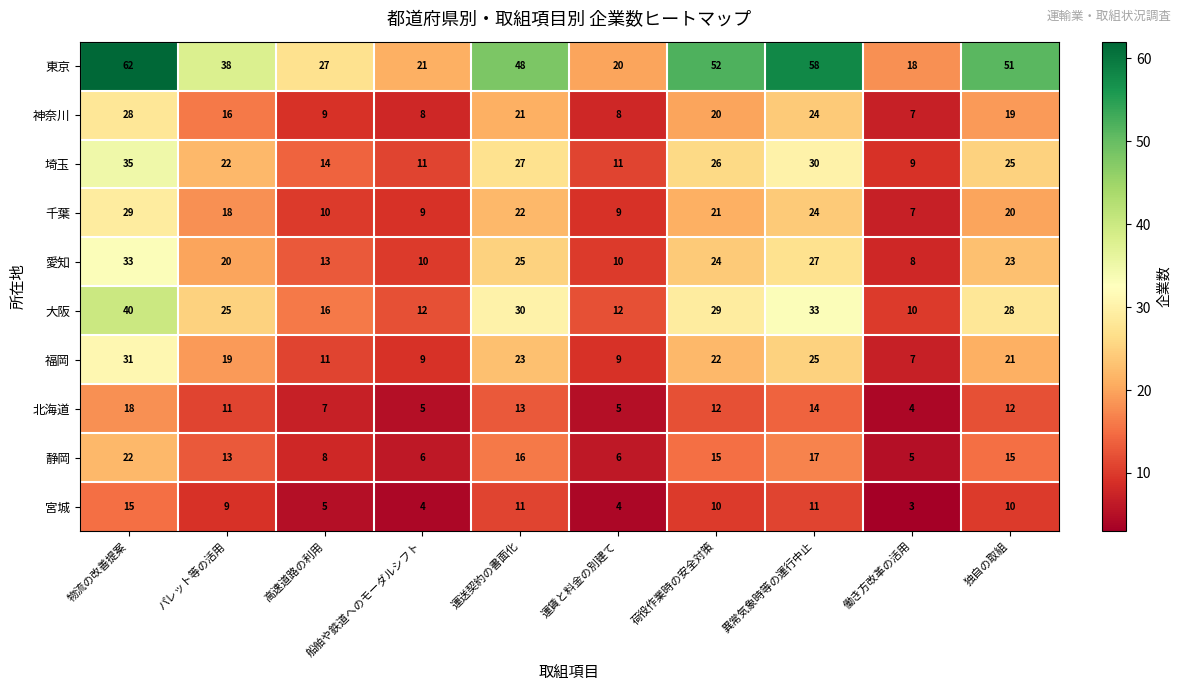

At which category does the chart reach its minimum across all series?

働き方改革の活用